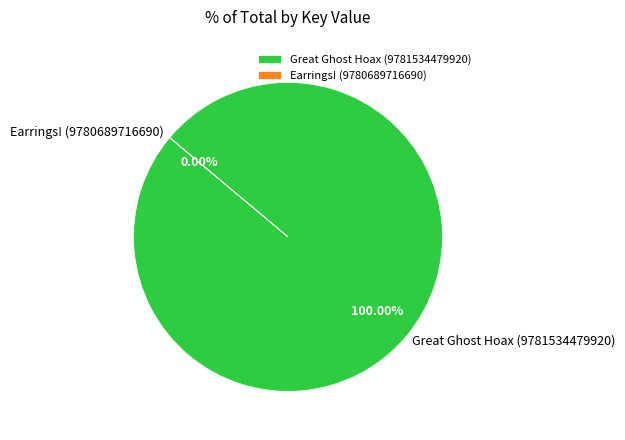

Rank the categories by value from highest to lowest.

Great Ghost Hoax (9781534479920), Earrings! (9780689716690)